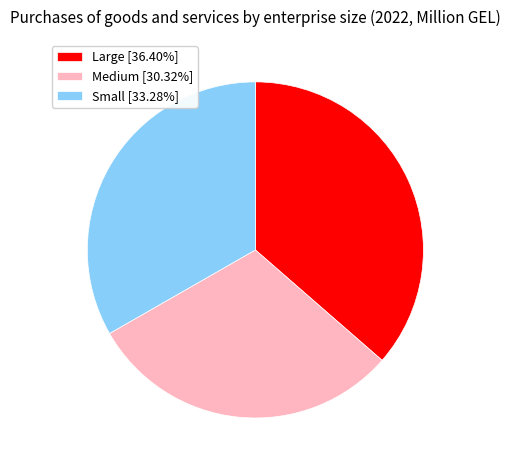

What is the ratio of the value at Medium [30.32%] to the value at Small [33.28%]?

0.9